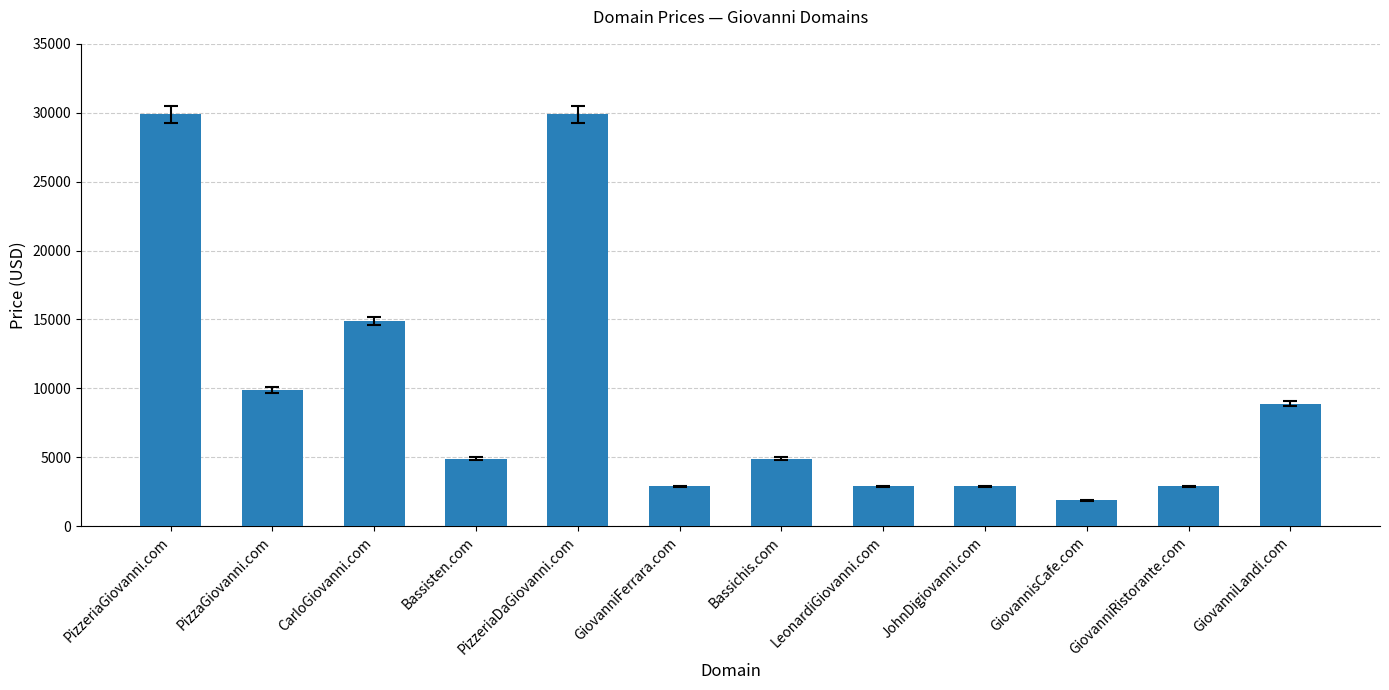

At which category does the chart reach its minimum across all series?

GiovannisCafe.com